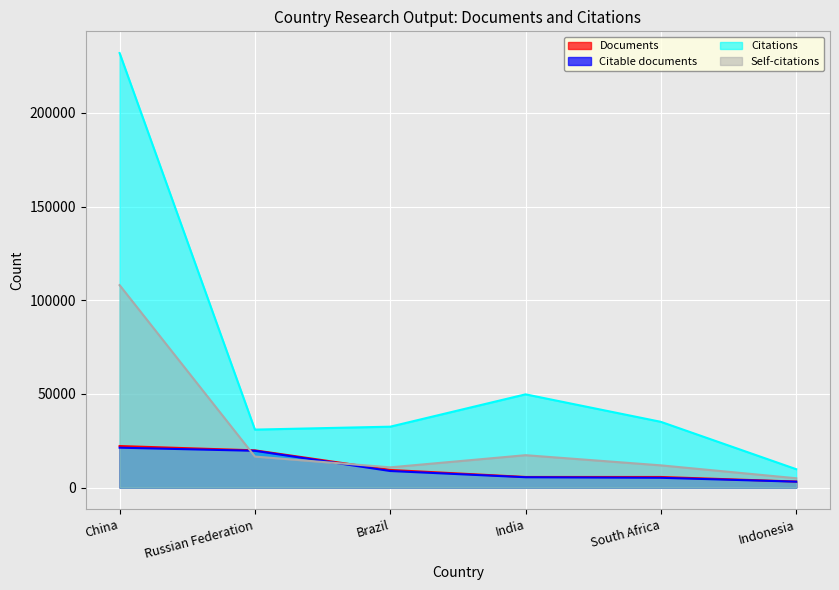

How many values in the Citable documents series are below 8831?

3